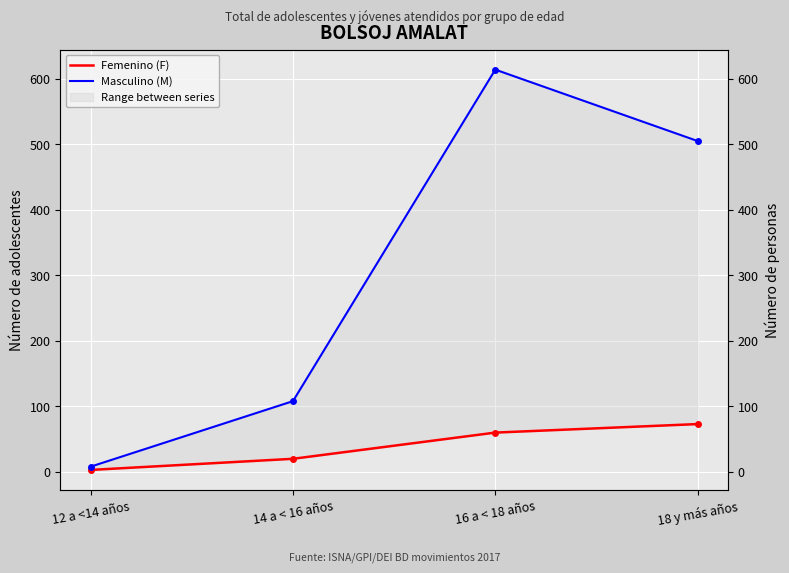

Where does the Femenino (F) series first go above 60?

18 y más años